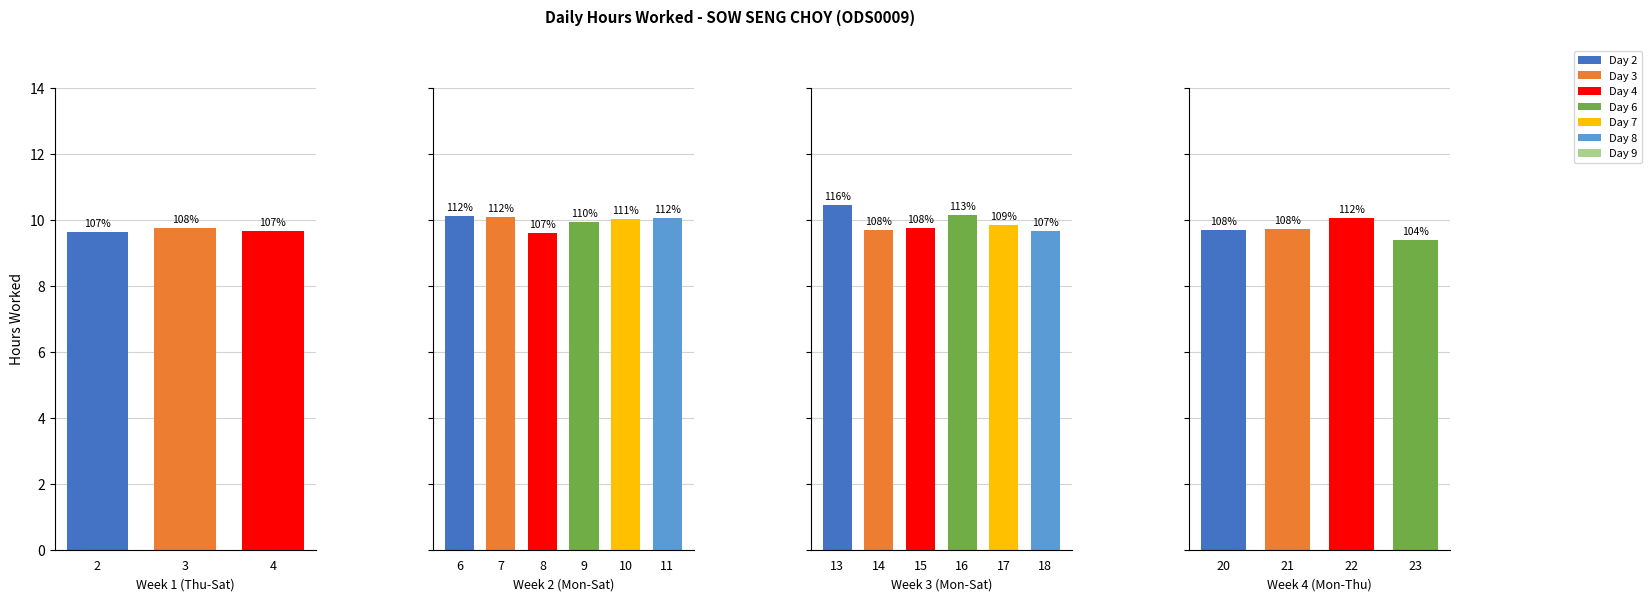

What is the sum of all values?

187.2